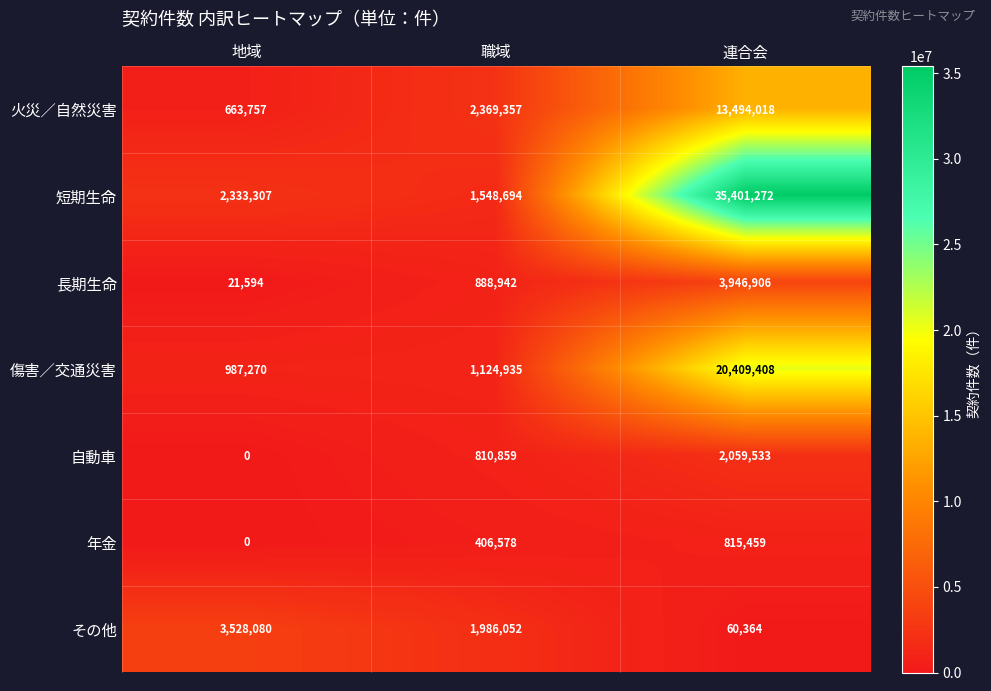

The 火災／自然災害 series shows 13494018 at 連合会. True or false?

True